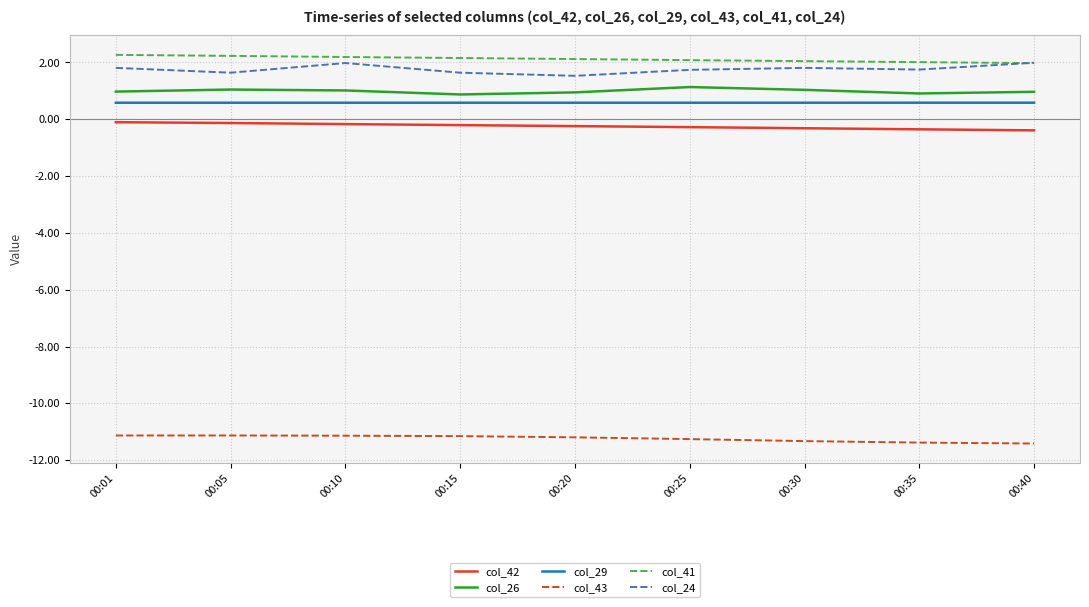

The col_41 series shows 2.1 at 00:20. True or false?

True